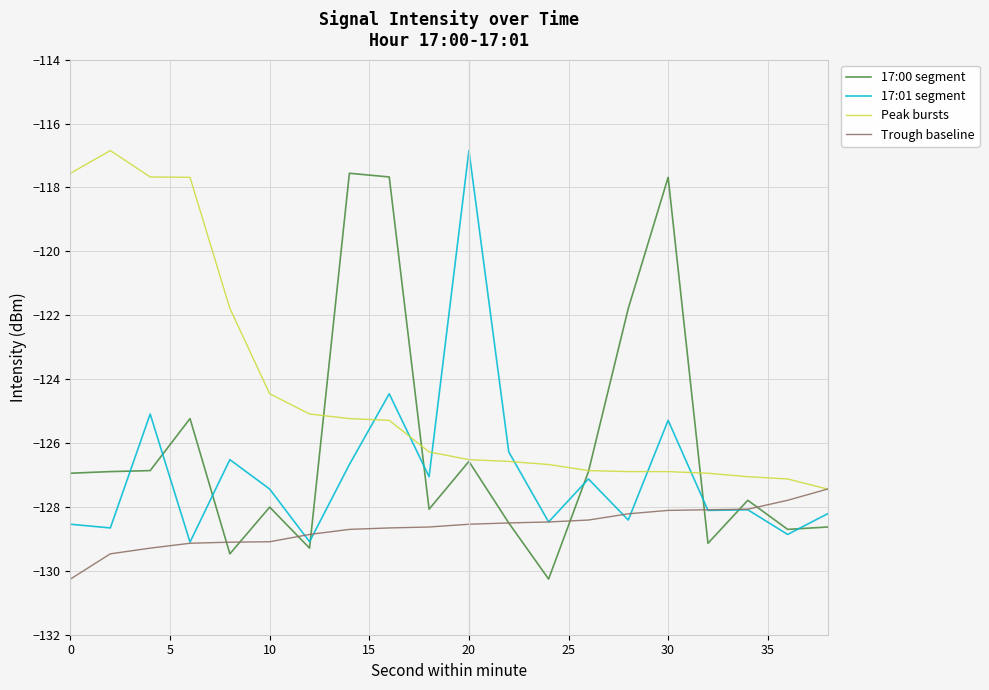

List the series in order of their overall mean, lowest first.

Trough baseline, 17:01 segment, 17:00 segment, Peak bursts